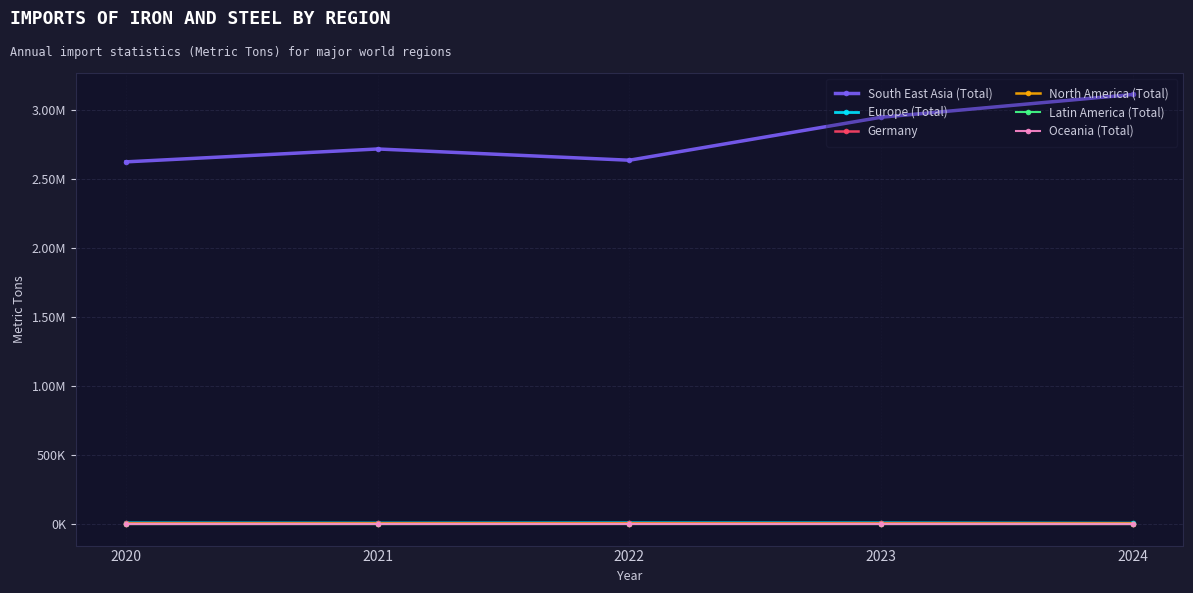

The Germany series shows 6287.1 at 2024. True or false?

False